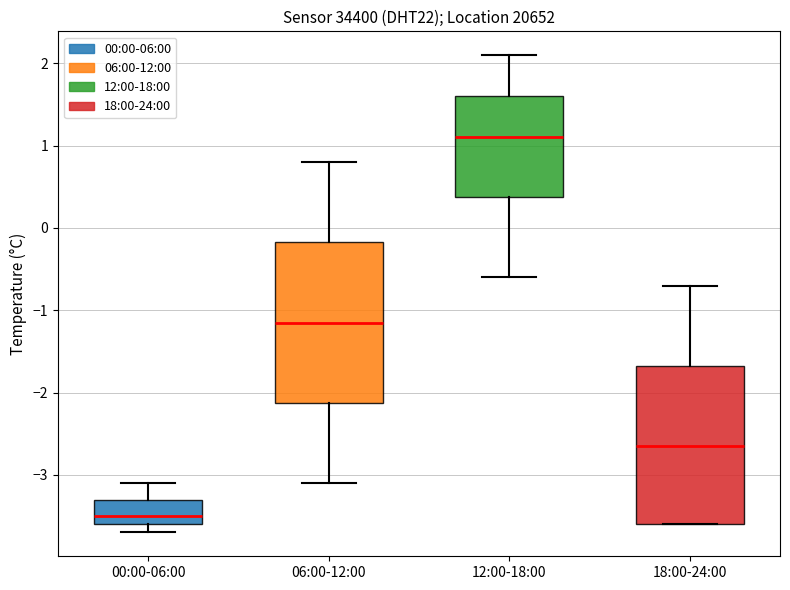

Where does the lower whisker of the box for 00:00-06:00 end on the y-axis? The values are not printed on the chart, so give them approximately, as read against the axis.

-3.7